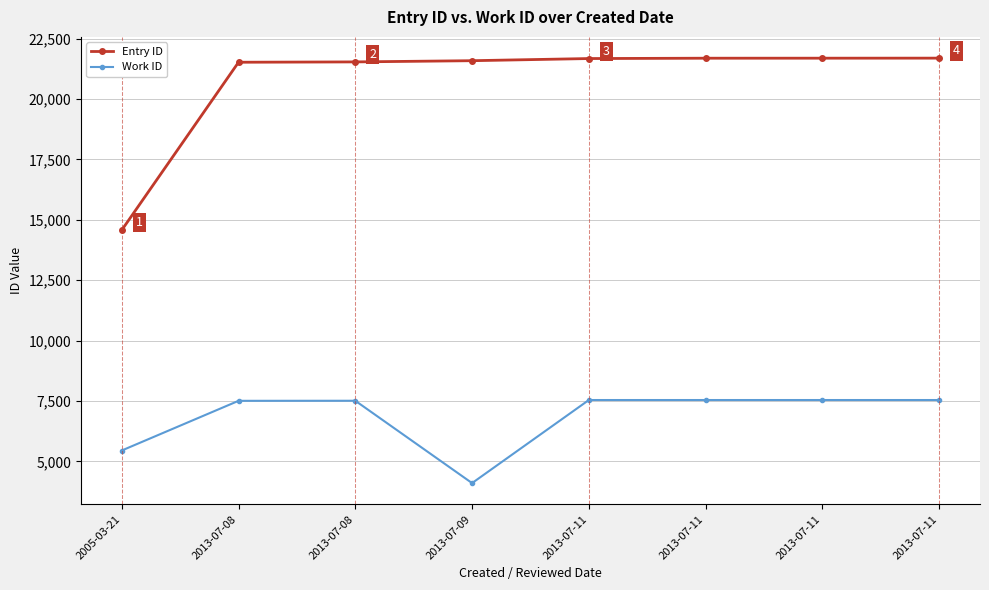

True or false: Work ID and Entry ID intersect in this chart.

False